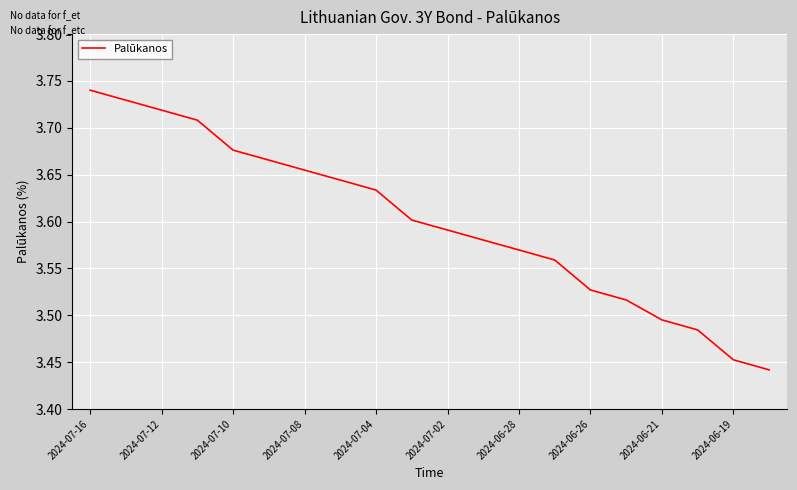

What is the difference between the maximum and minimum values?

0.3